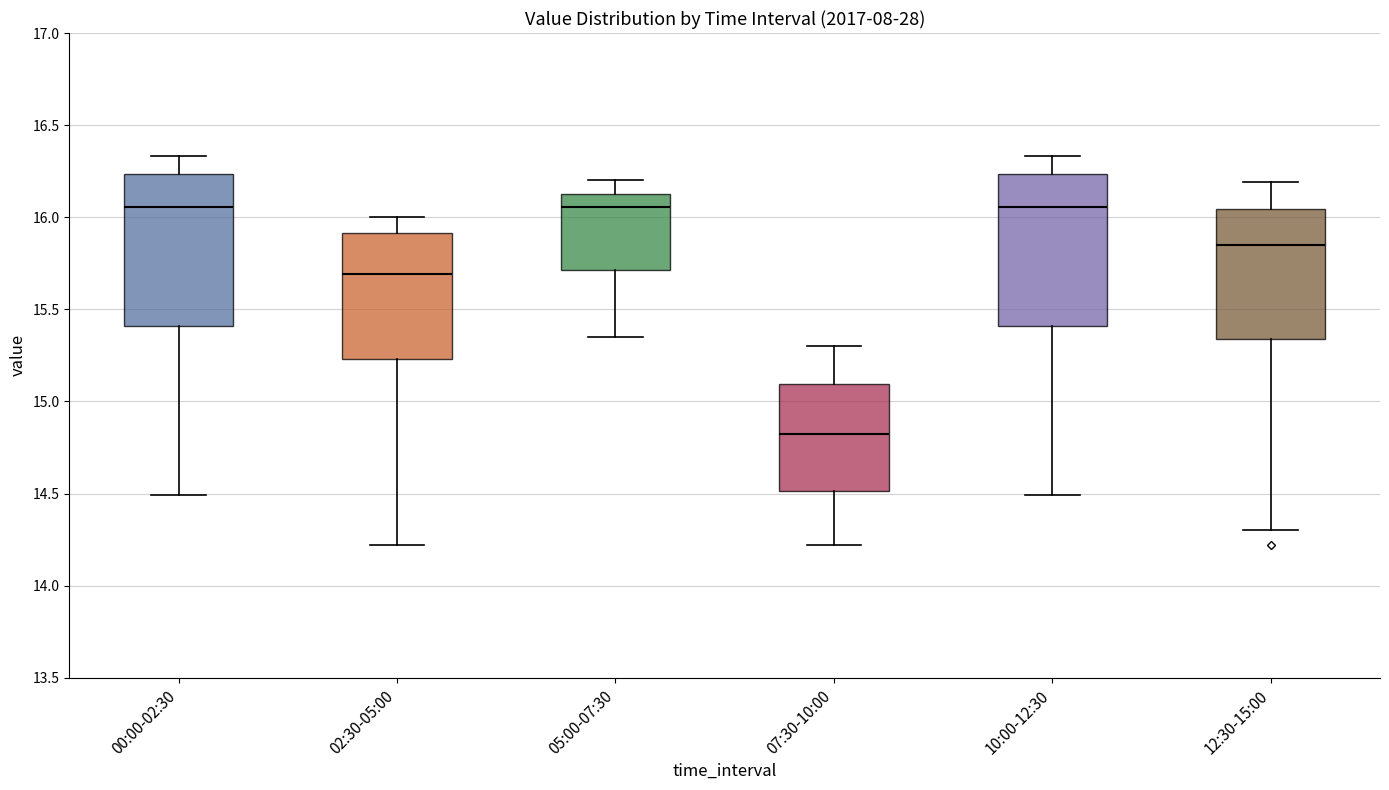

Reading left to right, transcribe this box plot: for each box, give where its median line is, the range the box spans, and where its two whiskers end, as read against the y-axis. The values are not printed on the chart, so give them approximately, as read against the axis.

00:00-02:30: median 16.05, box 15.40 to 16.25, whiskers 14.50 to 16.35
02:30-05:00: median 15.70, box 15.25 to 15.90, whiskers 14.20 to 16.00
05:00-07:30: median 16.05, box 15.70 to 16.15, whiskers 15.35 to 16.20
07:30-10:00: median 14.85, box 14.50 to 15.10, whiskers 14.20 to 15.30
10:00-12:30: median 16.05, box 15.40 to 16.25, whiskers 14.50 to 16.35
12:30-15:00: median 15.85, box 15.35 to 16.05, whiskers 14.30 to 16.20